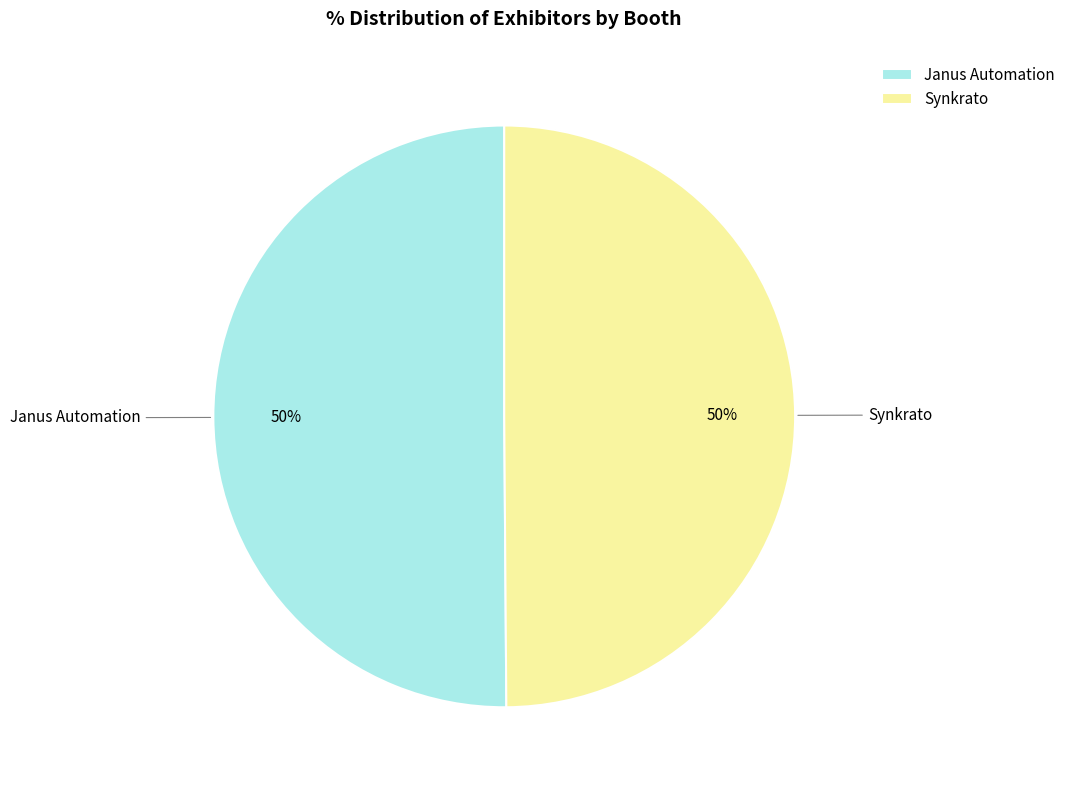

To the nearest percent, what portion does Janus Automation represent?

50%